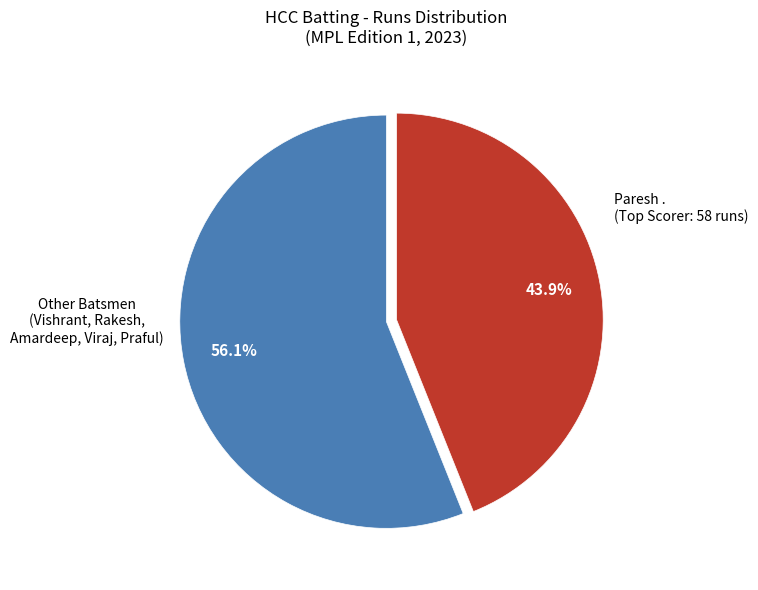

Does any single category account for the majority?

Yes